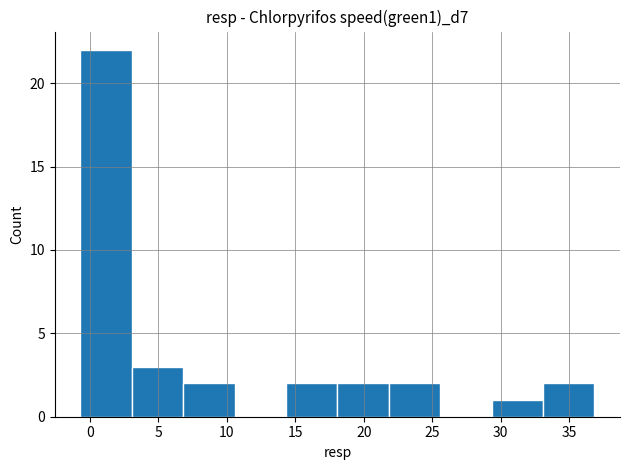

Reading left to right, list every bar in this chart as the range it spans on the x-axis followed by its height. Neither the bar edges nor the heights are printed on the chart, so give them approximately, as read against the axes.

-0.5 to 3.0: 22
3.0 to 7.0: 3
7.0 to 10.5: 2
10.5 to 14.5: 0
14.5 to 18.0: 2
18.0 to 22.0: 2
22.0 to 25.5: 2
25.5 to 29.5: 0
29.5 to 33.0: 1
33.0 to 37.0: 2